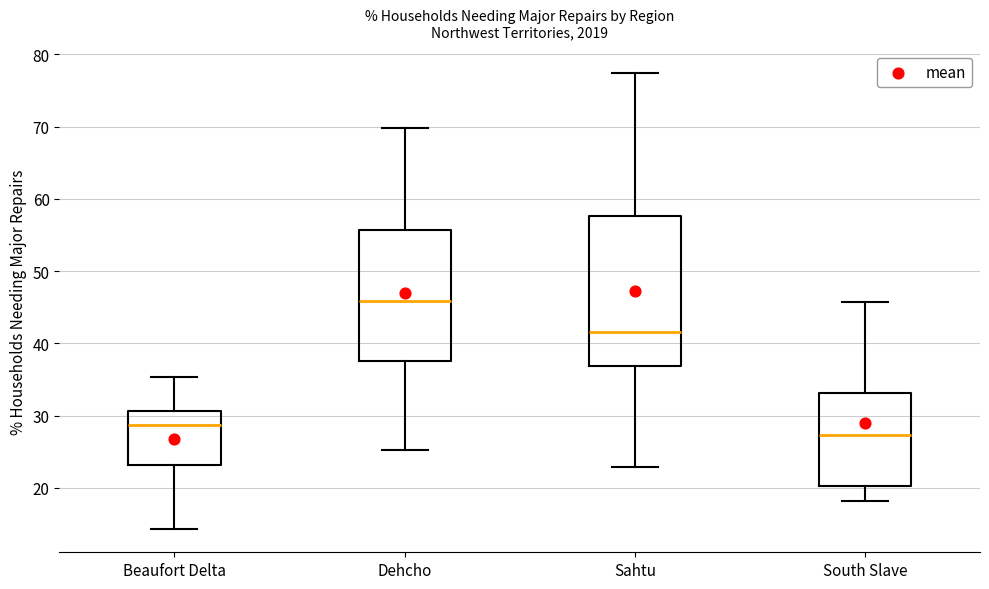

Reading left to right, transcribe this box plot: for each box, give where its median line is, the range the box spans, and where its two whiskers end, as read against the y-axis. The values are not printed on the chart, so give them approximately, as read against the axis.

Beaufort Delta: median 29, box 23 to 31, whiskers 14 to 35
Dehcho: median 46, box 38 to 56, whiskers 25 to 70
Sahtu: median 42, box 37 to 58, whiskers 23 to 77
South Slave: median 27, box 20 to 33, whiskers 18 to 46